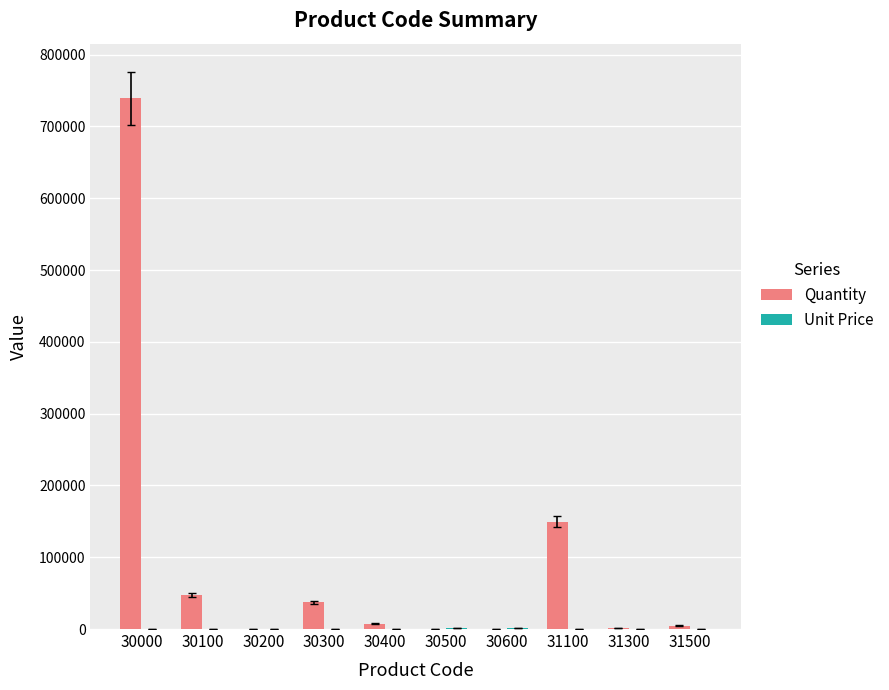

Does the chart contain stacked bars?

No